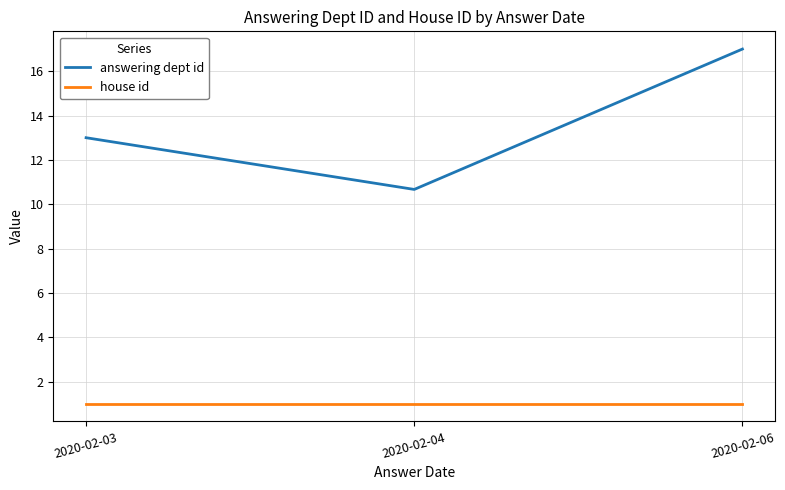

What is the difference between the highest and lowest values at 2020-02-04?

9.7